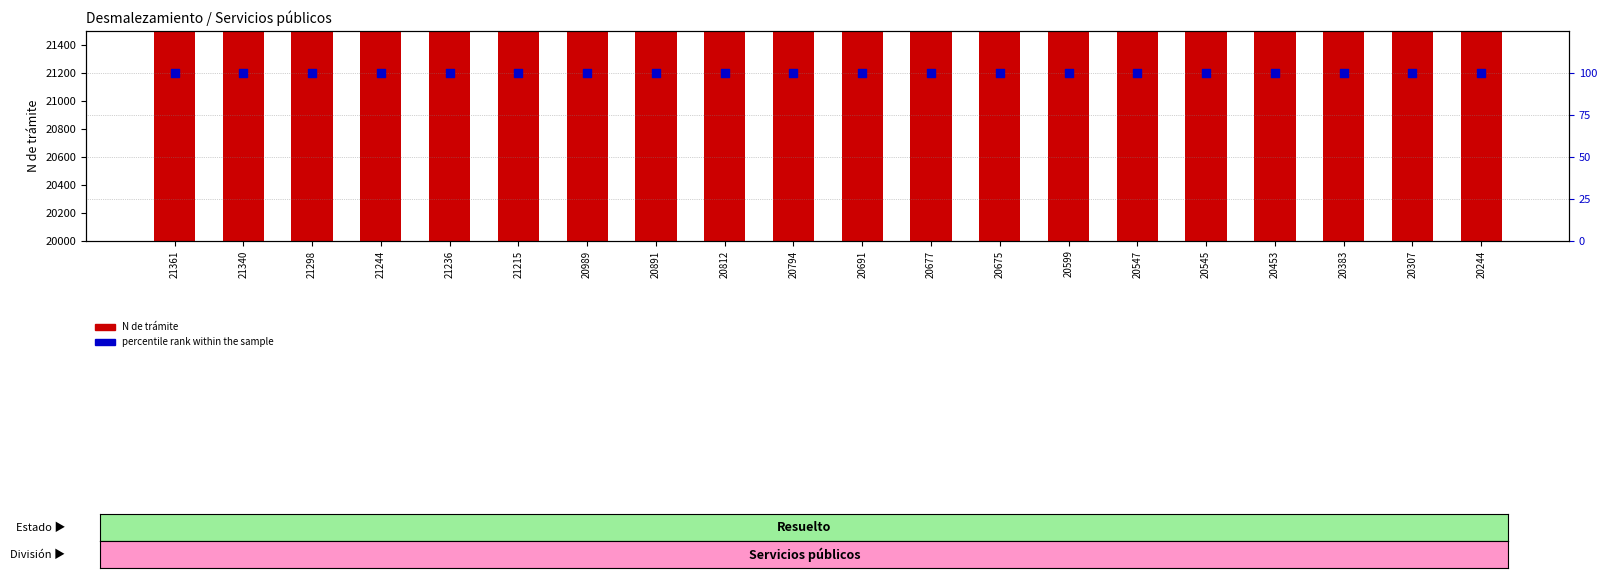

Which series reaches the maximum Y coordinate?

N de trámite